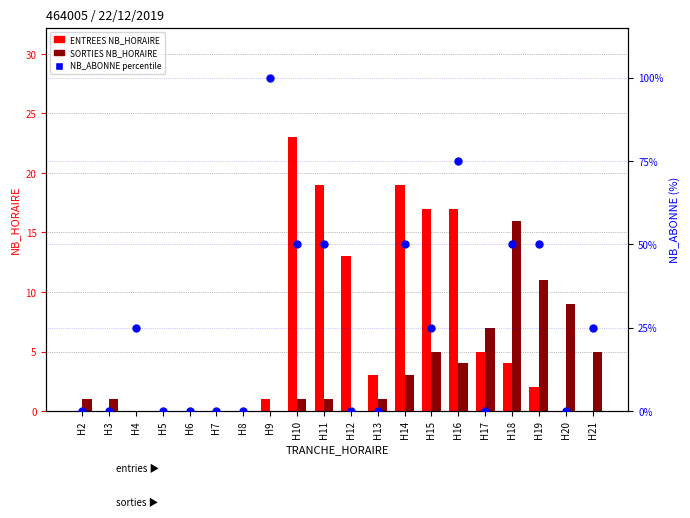

At which category is the sum across all series the highest?

H9